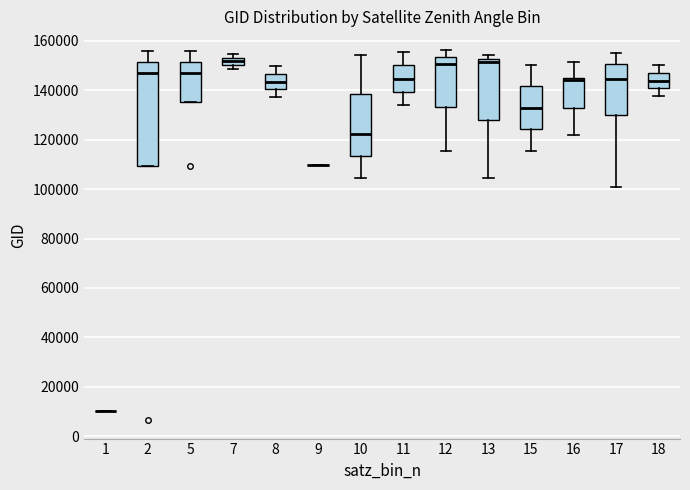

Comparing the boxes themselves (not the whiskers), which one is the tallest?

2